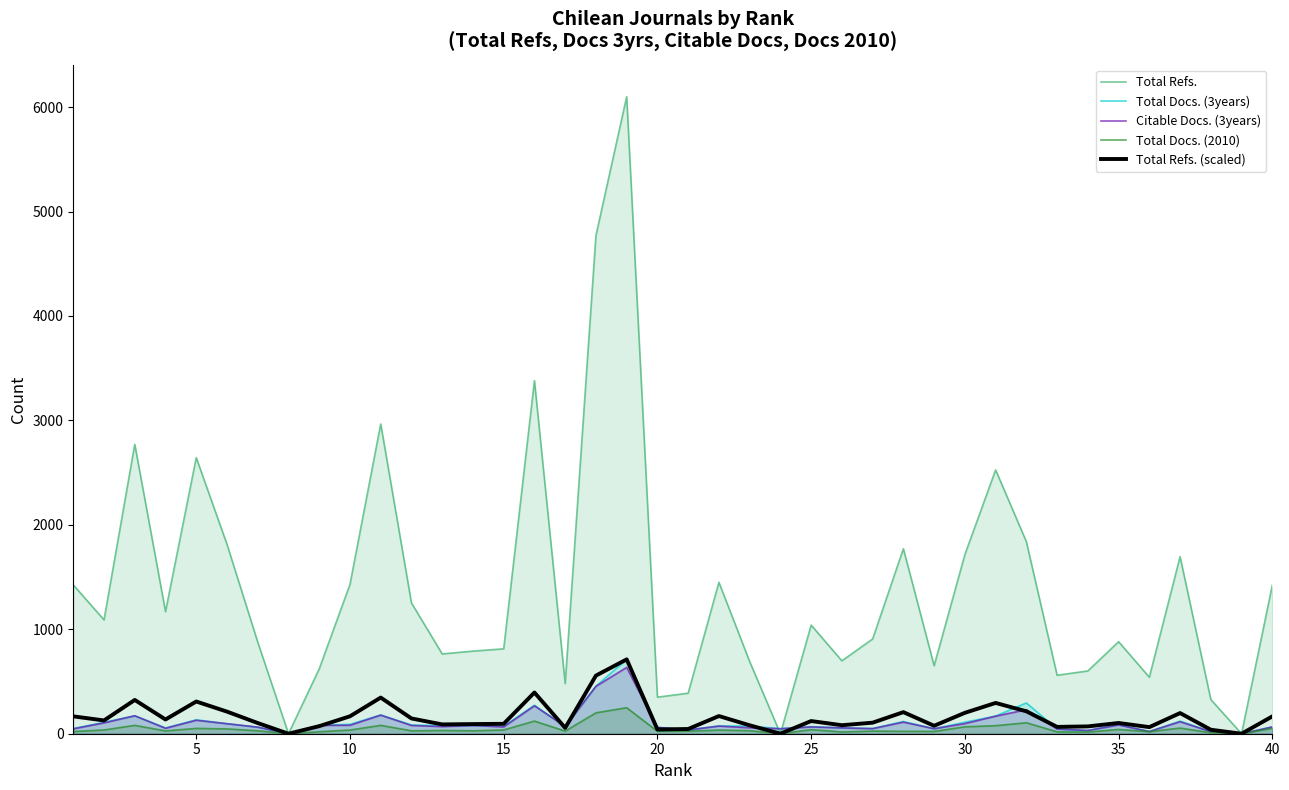

Which series has the largest total across all categories?

Total Refs.